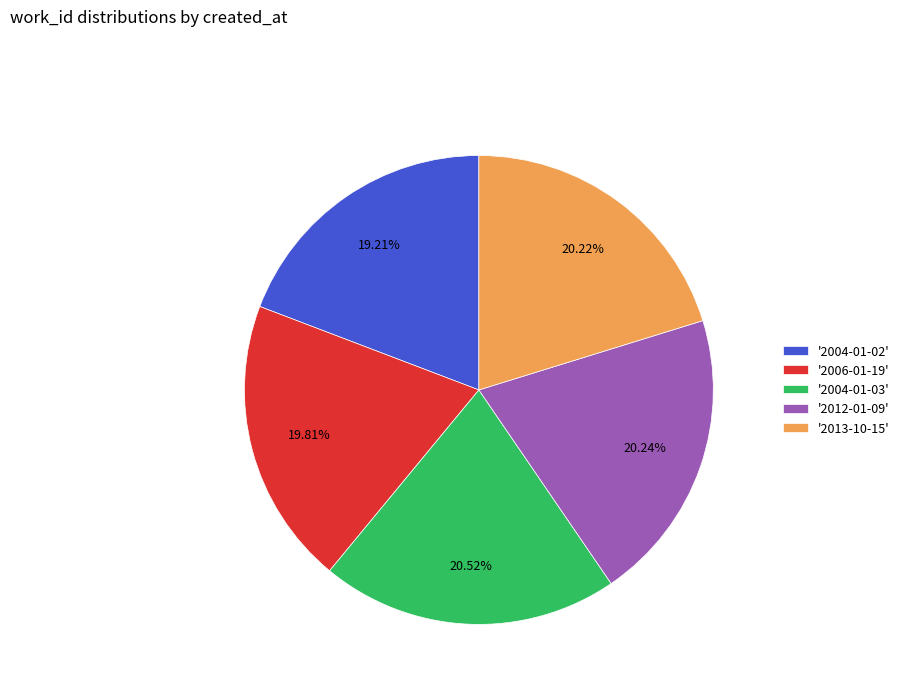

Do '2006-01-19' and '2004-01-02' together represent more than half of the pie?

No